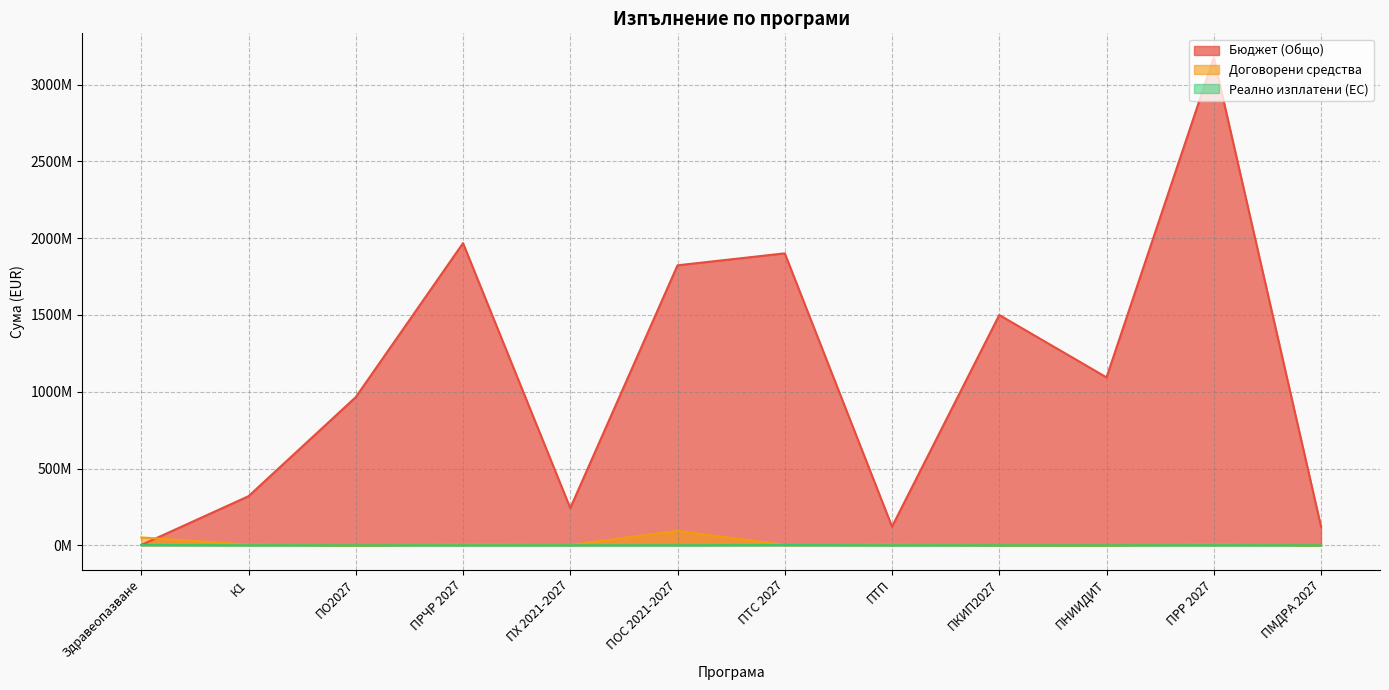

Is the value of Бюджет (Общо) at Здравеопазване greater than the value of Реално изплатени (ЕС) at ПХ 2021-2027?

Yes